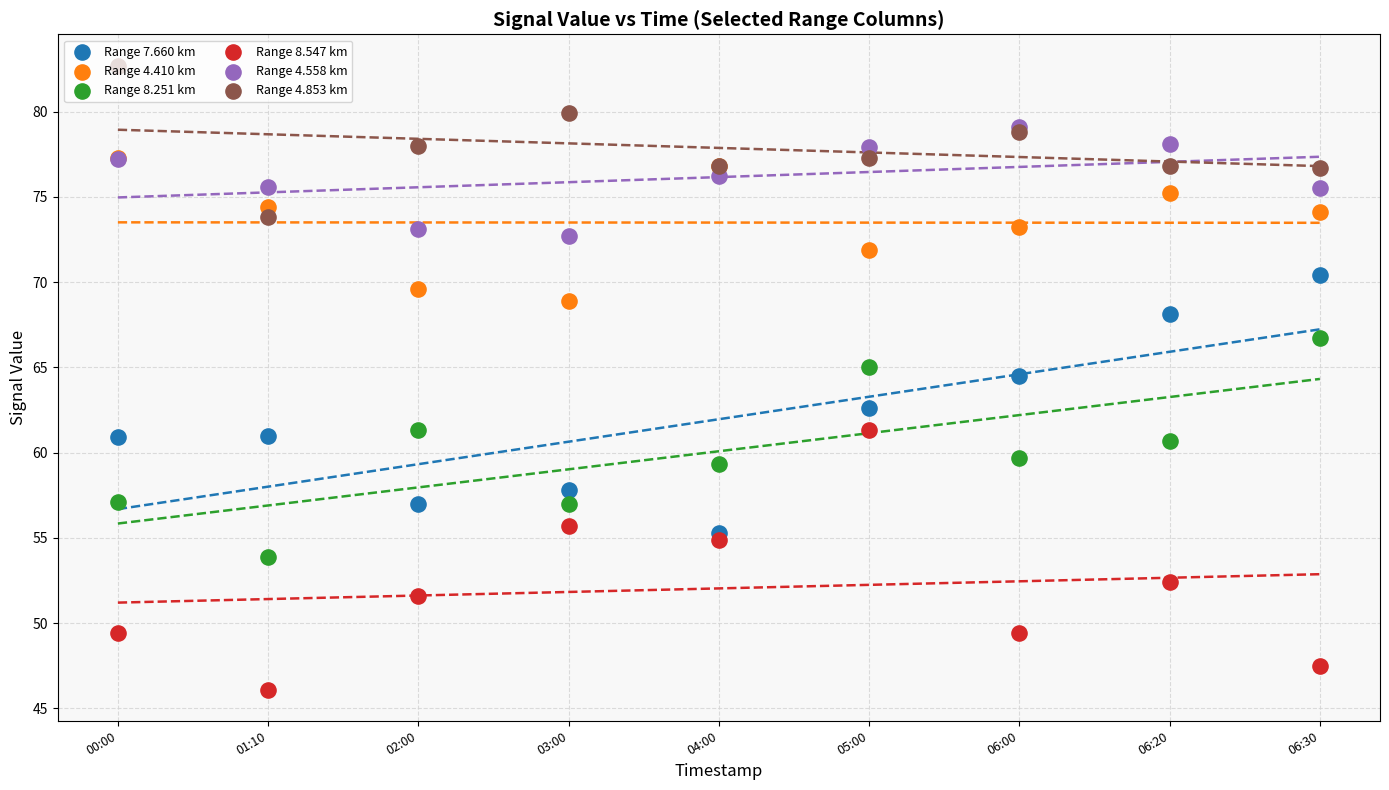

Is the value of Range 7.660 km at 03:00 greater than the value of Range 4.410 km at 03:00?

No